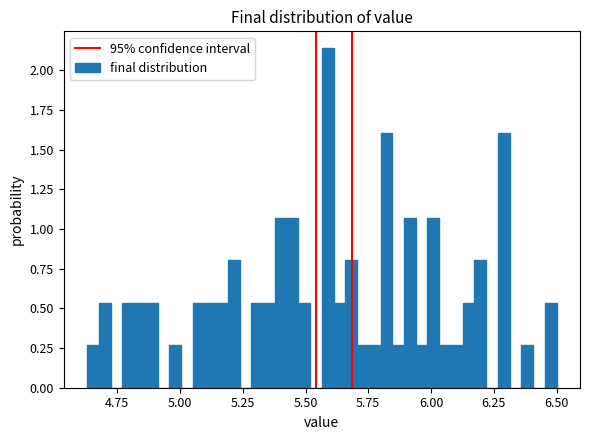

Around what value on the x-axis is the tallest bar? Give the approximate position of its centre, as read against the axis.

5.60